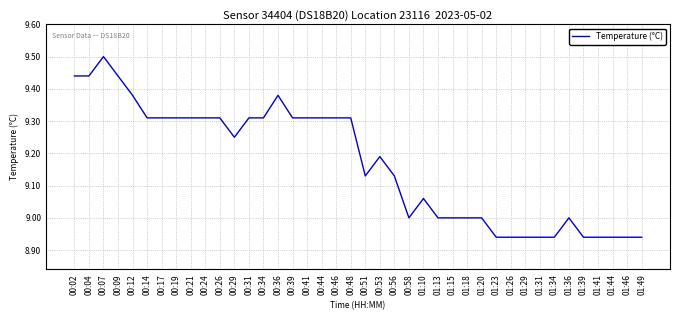

What position from the left is 00:26?

11